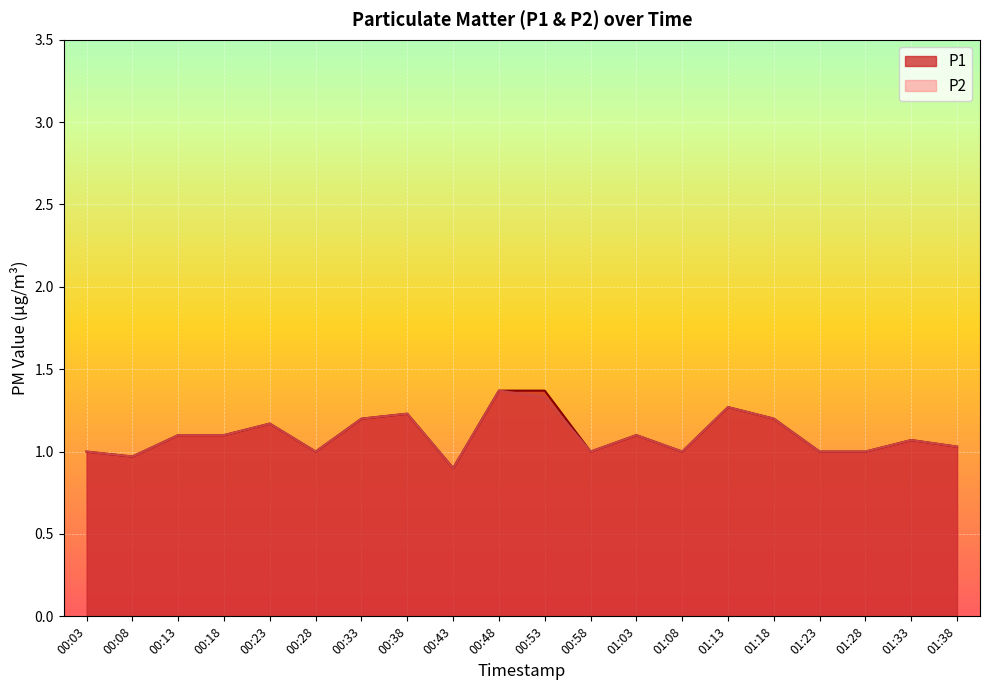

Where does the P2 series first go above 1?

00:13